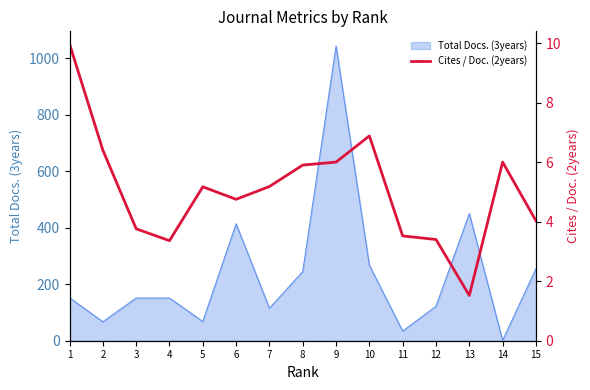

The value of Total Docs. (3years) at 10 is 126. True or false?

False